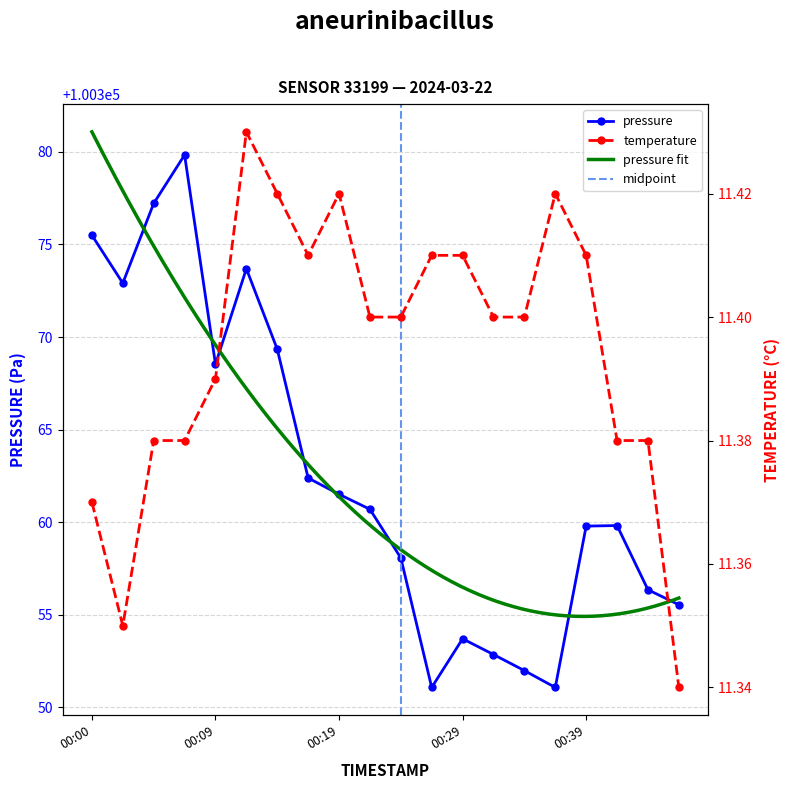

Rank the series at 00:07 from lowest to highest value.

temperature, pressure